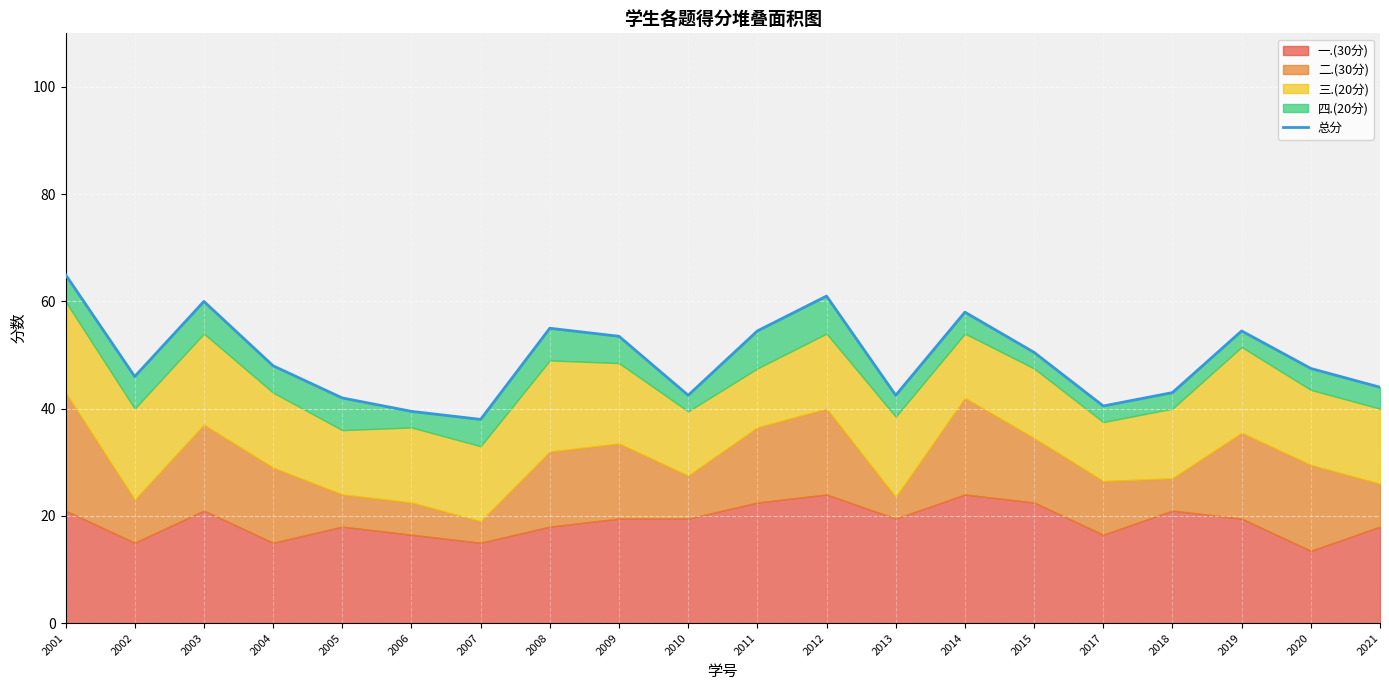

What is the average value?

49.3